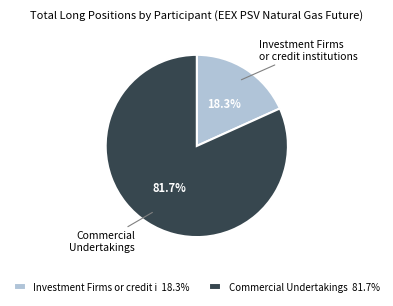

Count the number of slices in the pie.

2